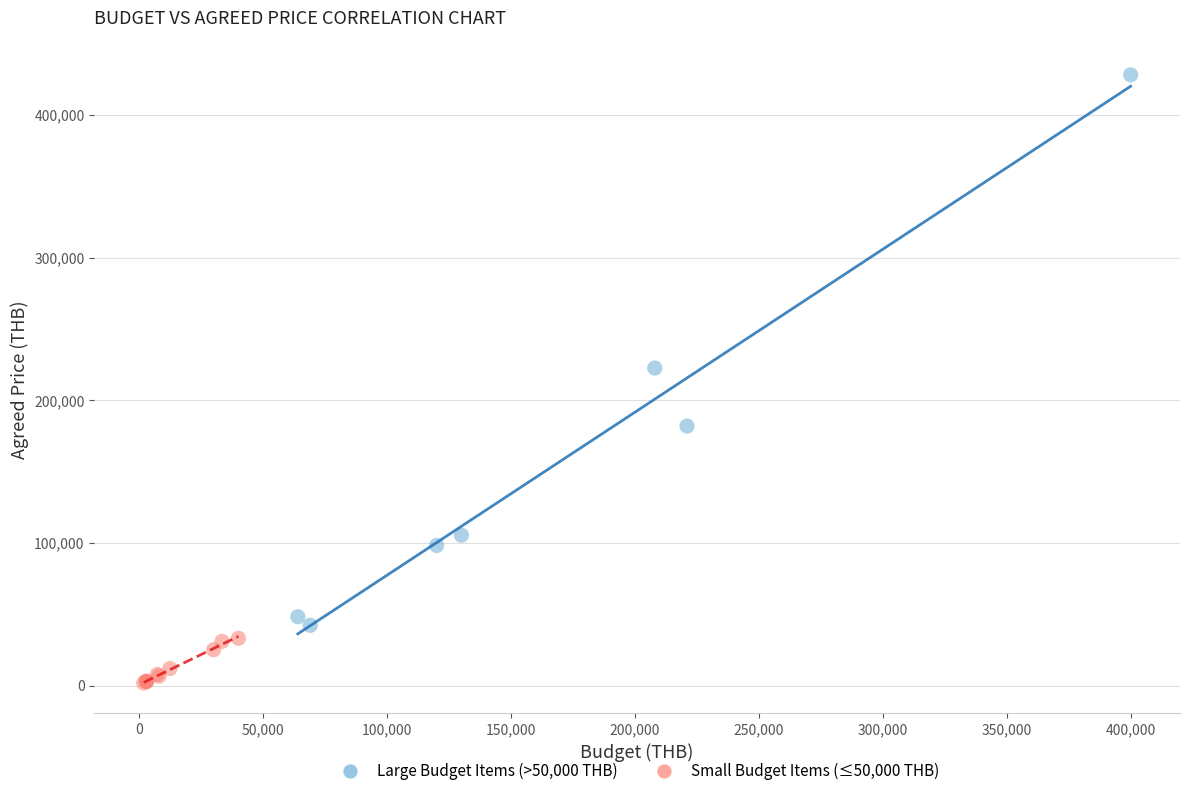

Which series contains the lowest Y value?

Small Budget Items (≤50,000 THB)